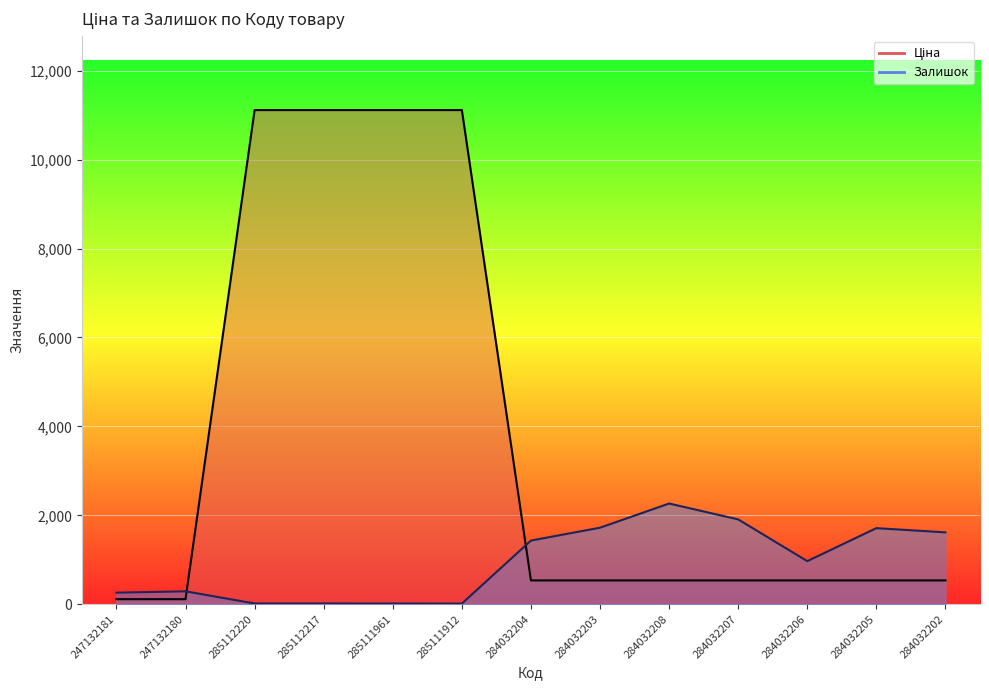

What is the label of the 8th point from the right?

285111912